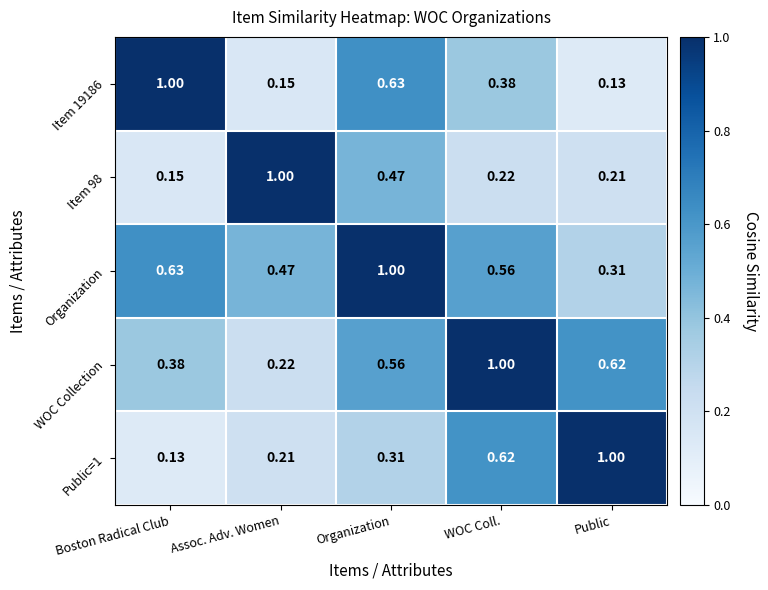

Is the value of WOC Collection at Assoc. Adv. Women greater than the value of Public=1 at Public?

No